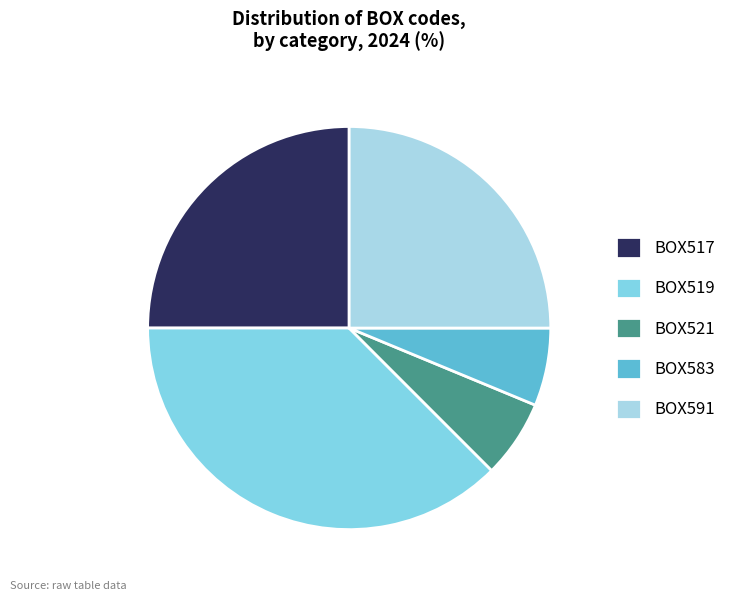

Count the number of slices in the pie.

5